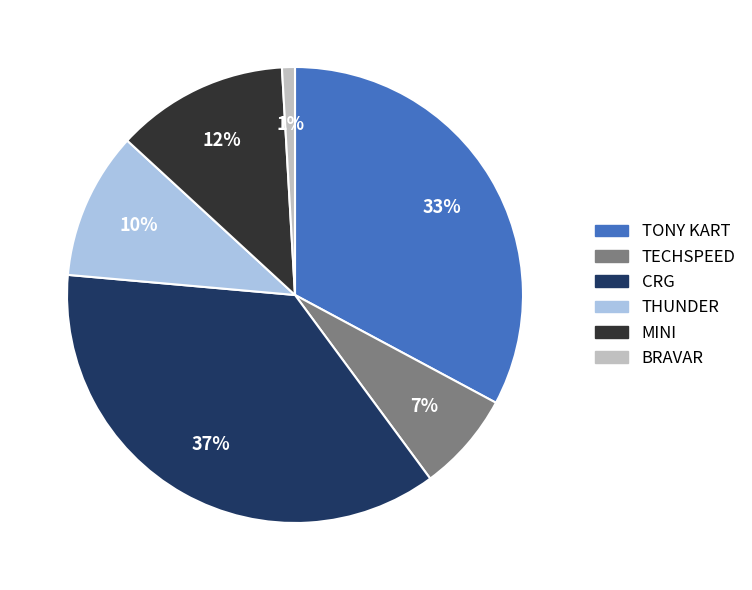

Is there a majority slice in this chart?

No